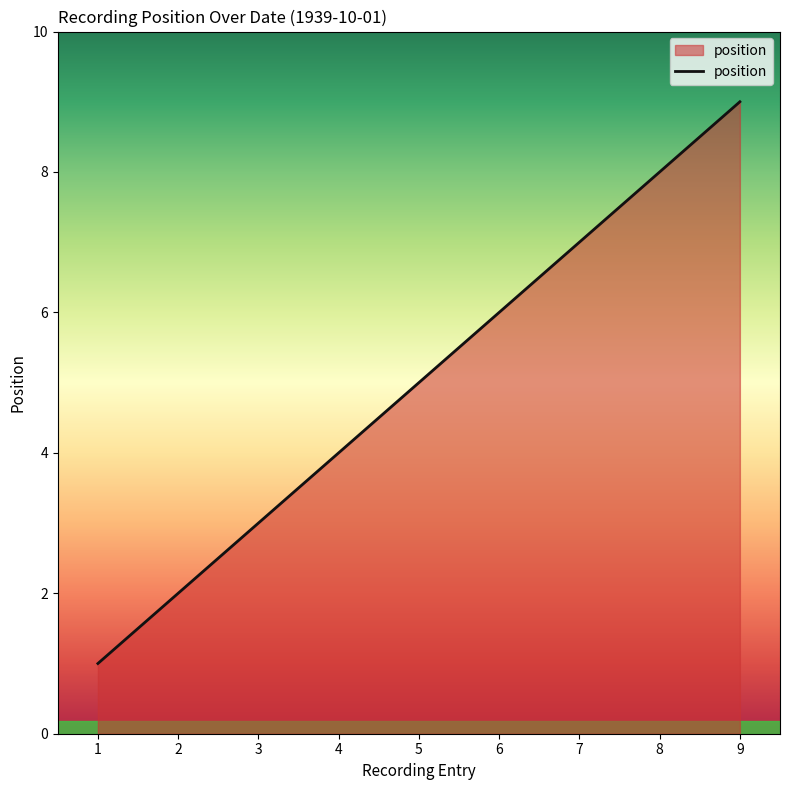

Which category has the highest value across all series?

9